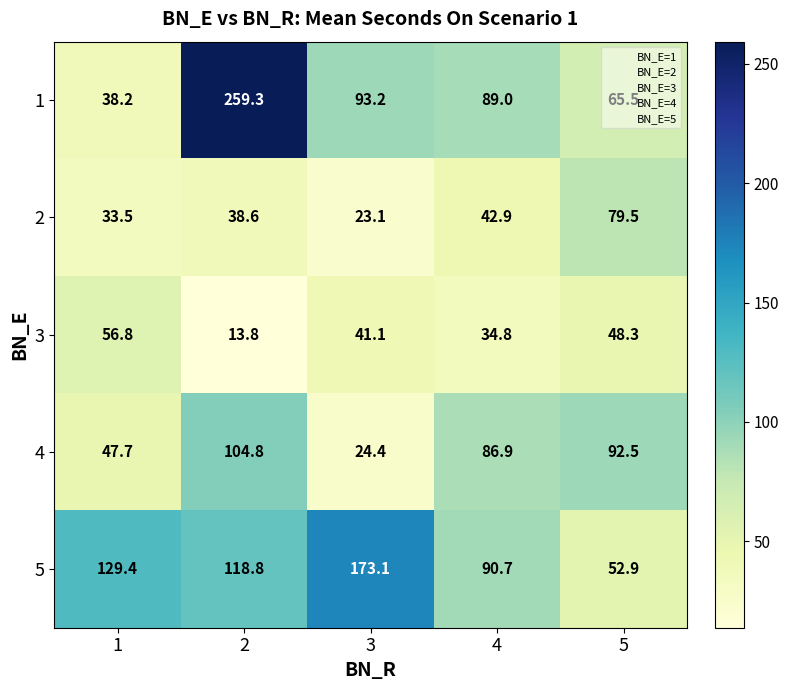

True or false: 3 has a value of 48.3 at 5.

True